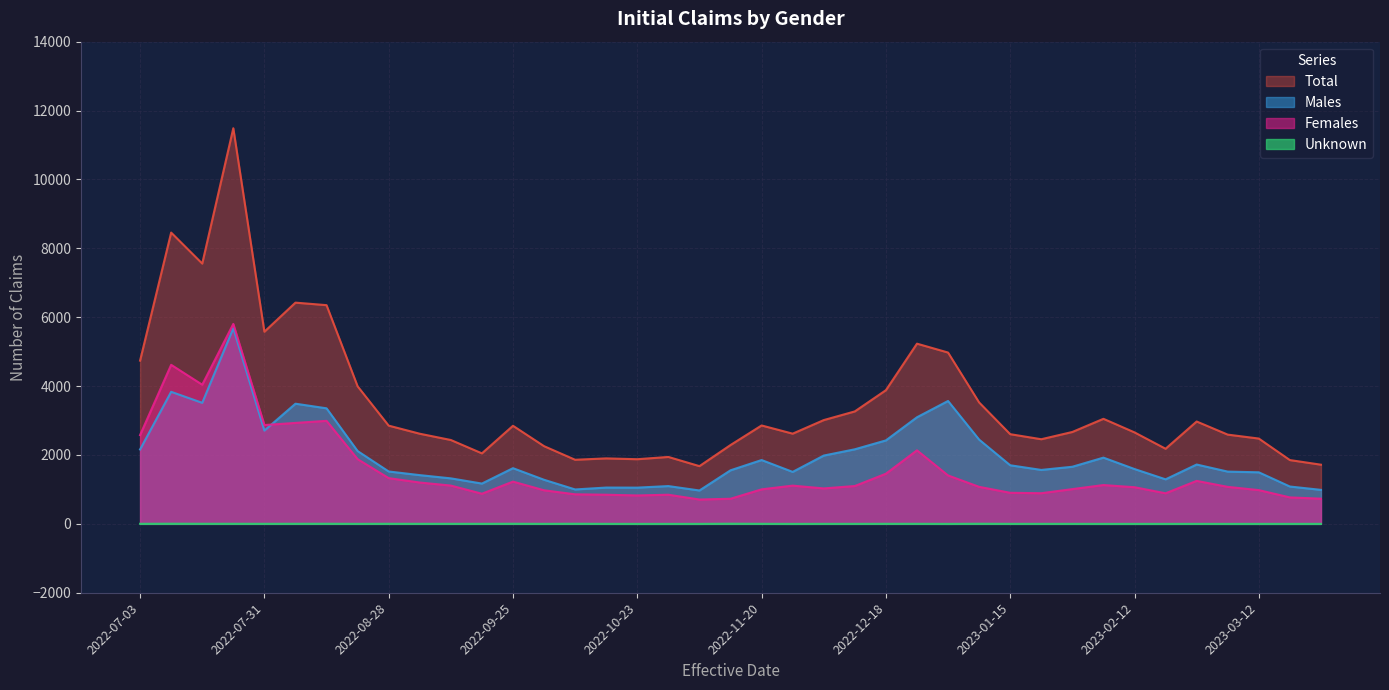

True or false: Females and Total cross at least once.

False